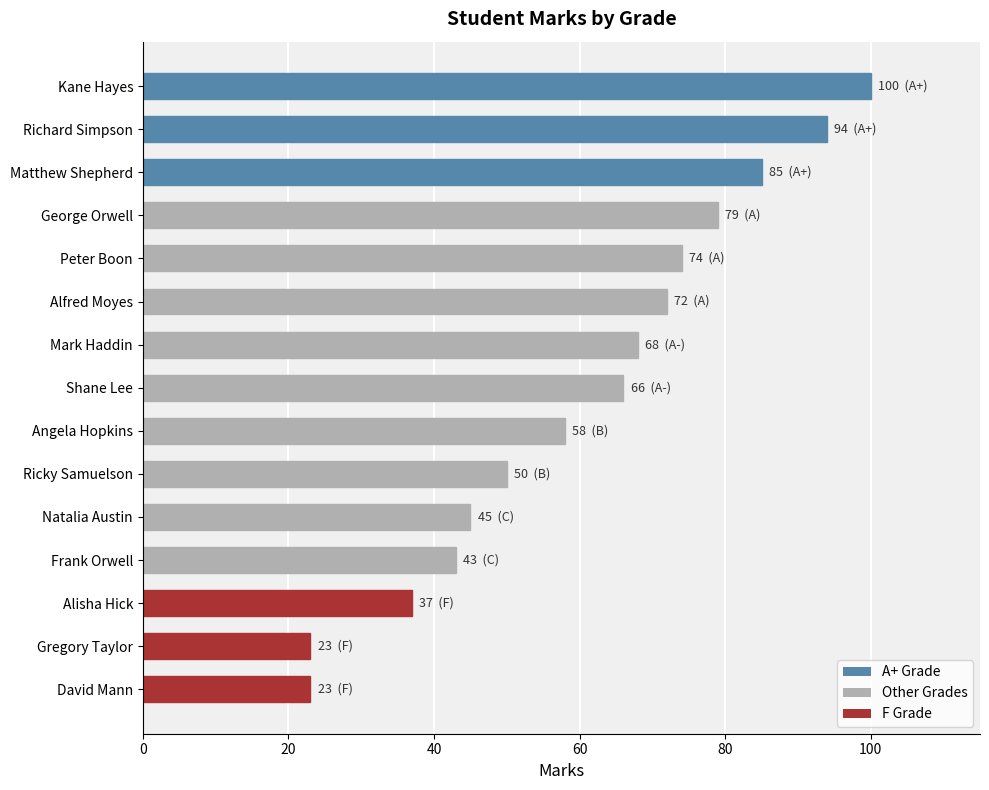

What is the change in value from Shane Lee to Gregory Taylor?

-43